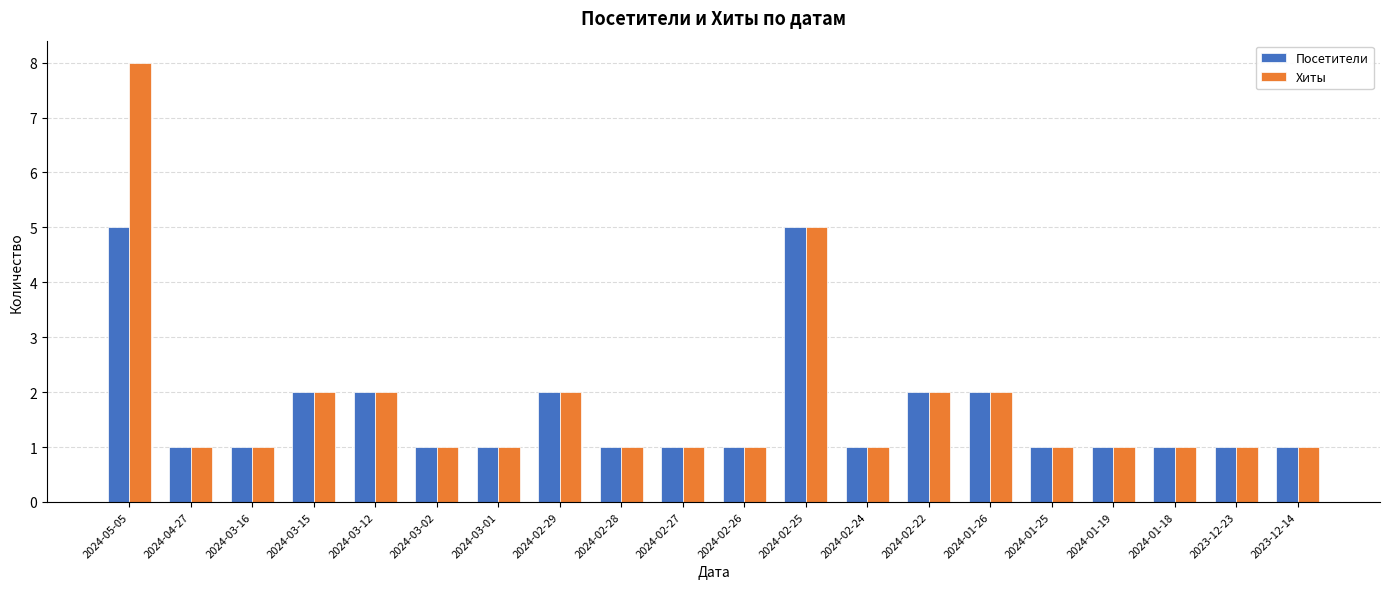

What is the total value across all series at 2024-03-15?

4